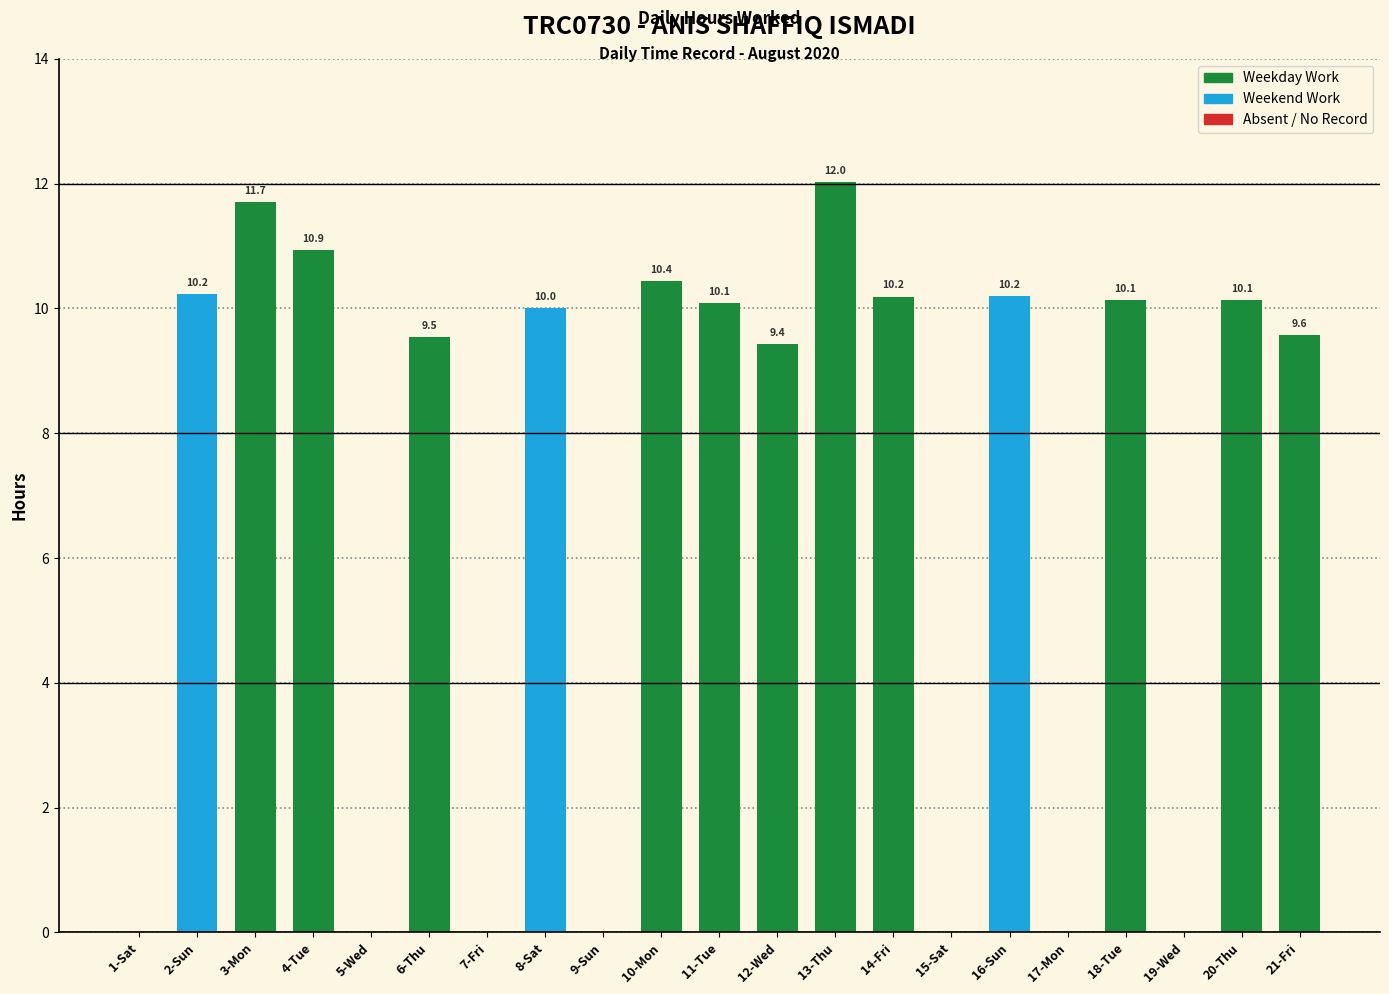

What is the difference between the values at 13-Thu and 18-Tue?

1.9